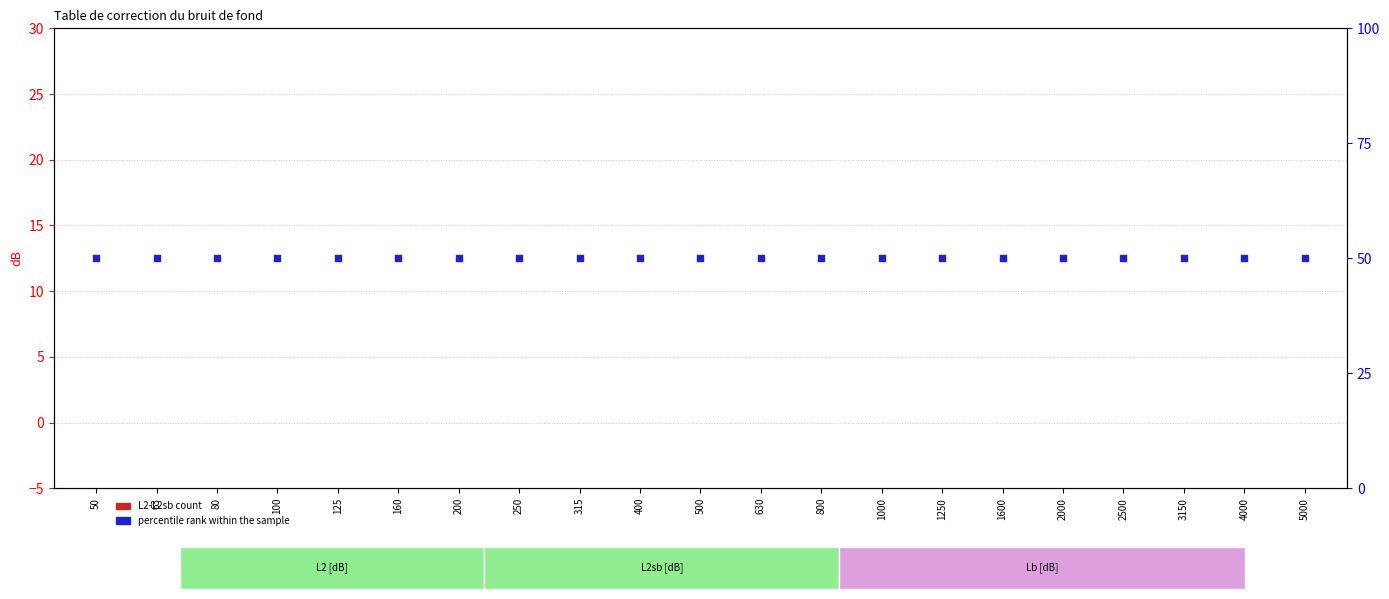

At which category is the sum across all series the highest?

50